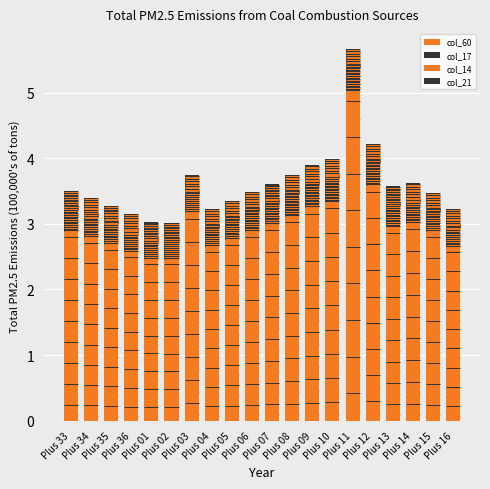

At how many categories does at least one series exceed 2?

20